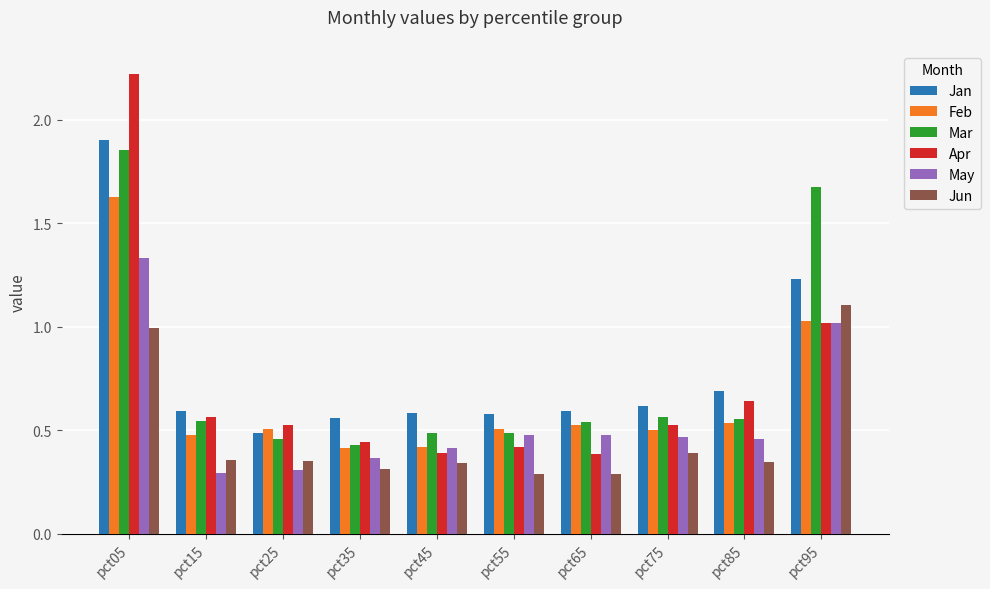

Which series has the widest spread of values?

Apr